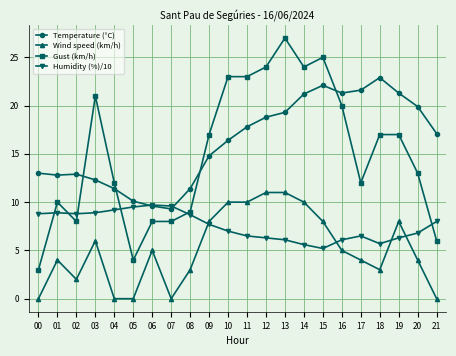

Which label corresponds to the largest value in the chart?

13